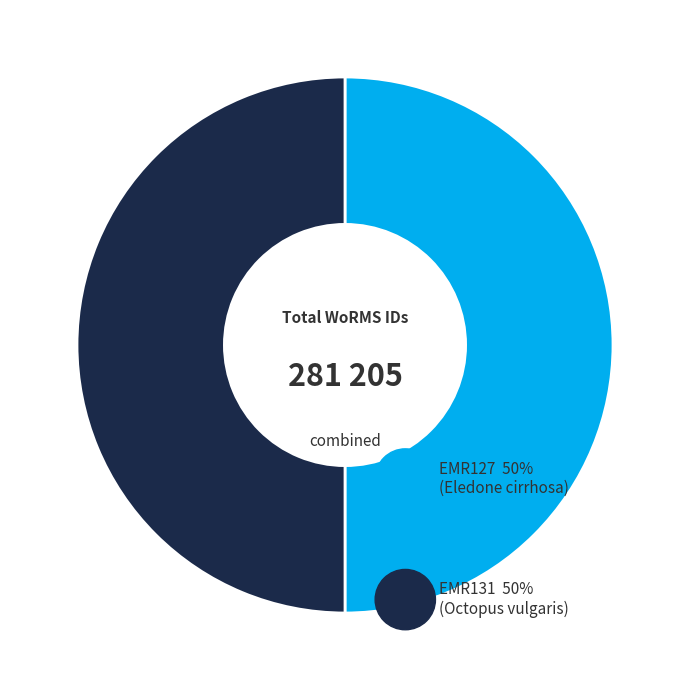

Do EMR131 and EMR127 together represent more than half of the pie?

Yes